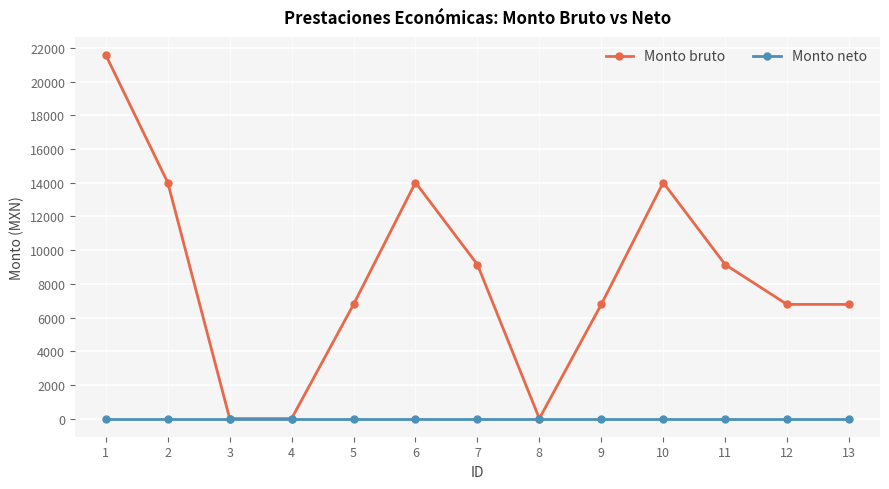

True or false: Monto bruto has more than 0 points higher than both neighbors.

True